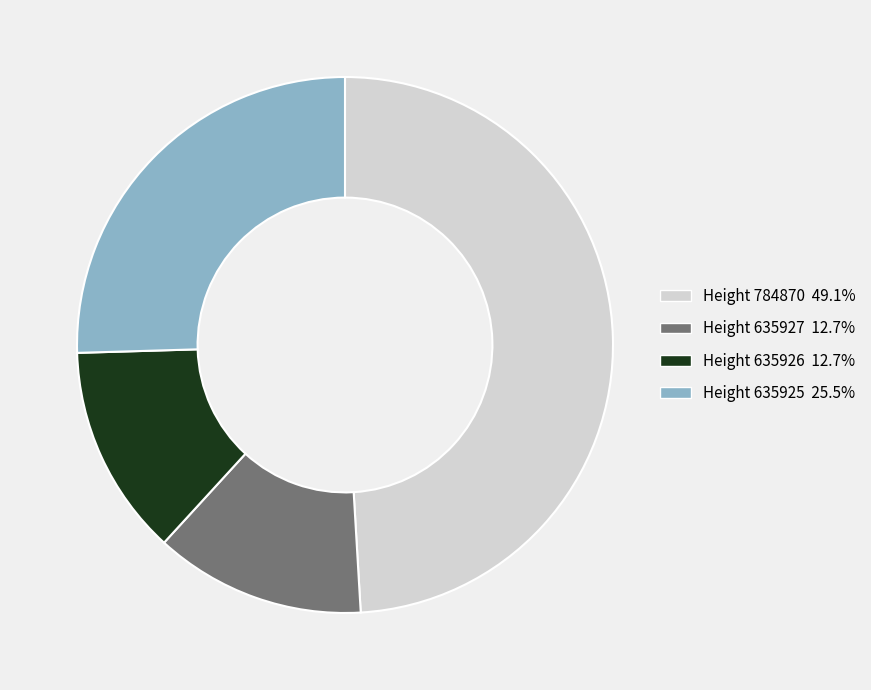

How many slices are in this pie chart?

4